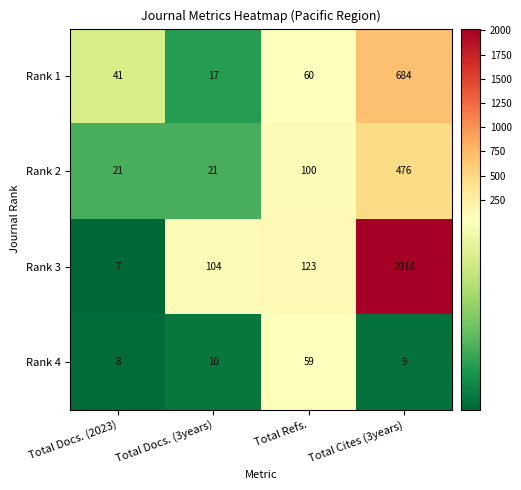

Reading right to left, list all the values displayed in this chart.

Rank 1: 684	60	17	41
Rank 2: 476	100	21	21
Rank 3: 2018	123	104	7
Rank 4: 9	59	10	8